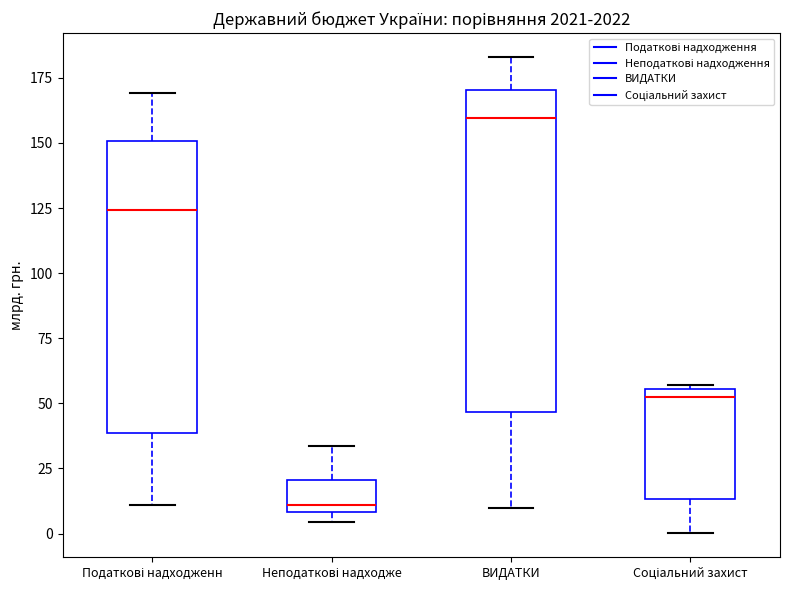

Reading left to right, read every box against the y-axis: the position of its median line, the range the box covers, and the ends of its whiskers. The values are not printed on the chart, so give them approximately, as read against the axis.

Податкові надходженн: median 125, box 40 to 150, whiskers 10 to 170
Неподаткові надходже: median 10 (just above the box's lower edge), box 10 to 20, whiskers 5 to 35
ВИДАТКИ: median 160, box 45 to 170, whiskers 10 to 185
Соціальний захист: median 50, box 15 to 55, whiskers 0 to 55